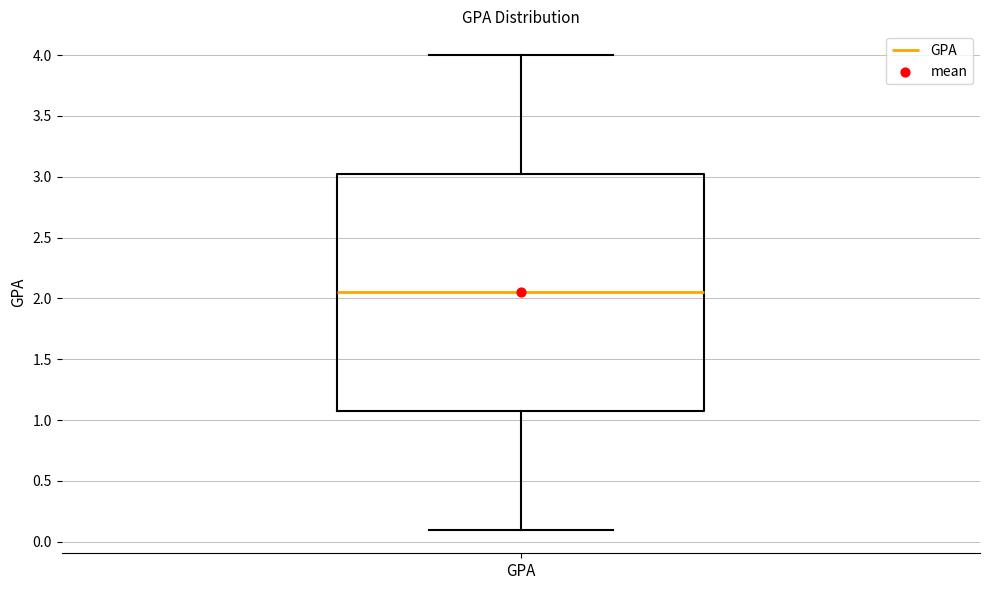

Transcribe this box plot: give where the median line is, the range the box spans, and where the two whiskers end, as read against the y-axis. The values are not printed on the chart, so give them approximately, as read against the axis.

median 2.05, box 1.10 to 3.05, whiskers 0.10 to 4.00